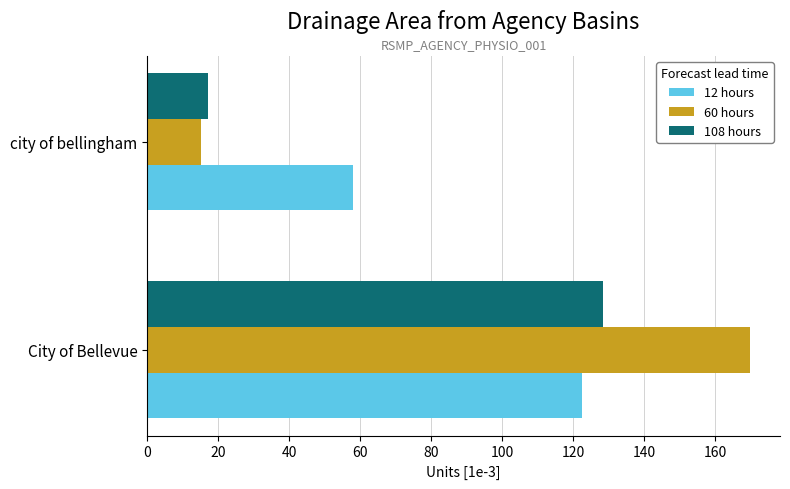

Which series has the largest total across all categories?

60 hours